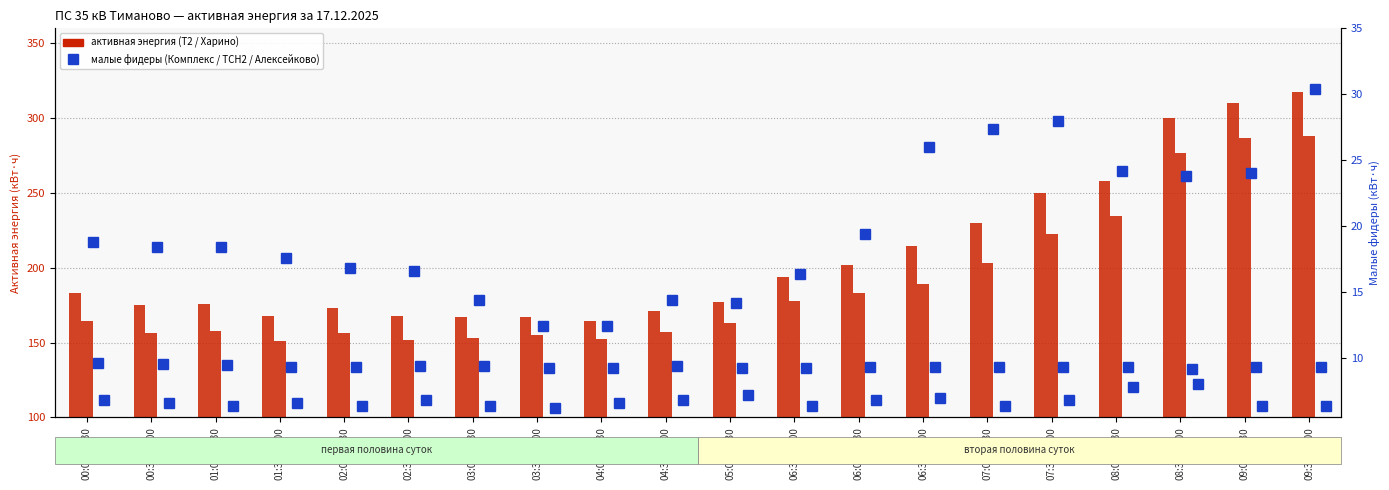

At which category is the sum across all series the highest?

09:30-10:00